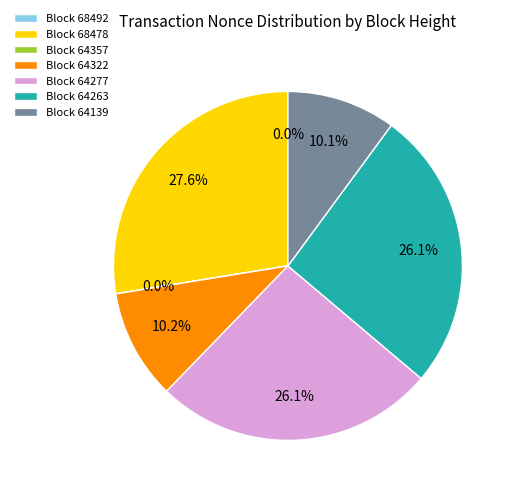

Which category has the biggest portion of the pie?

Block 68478